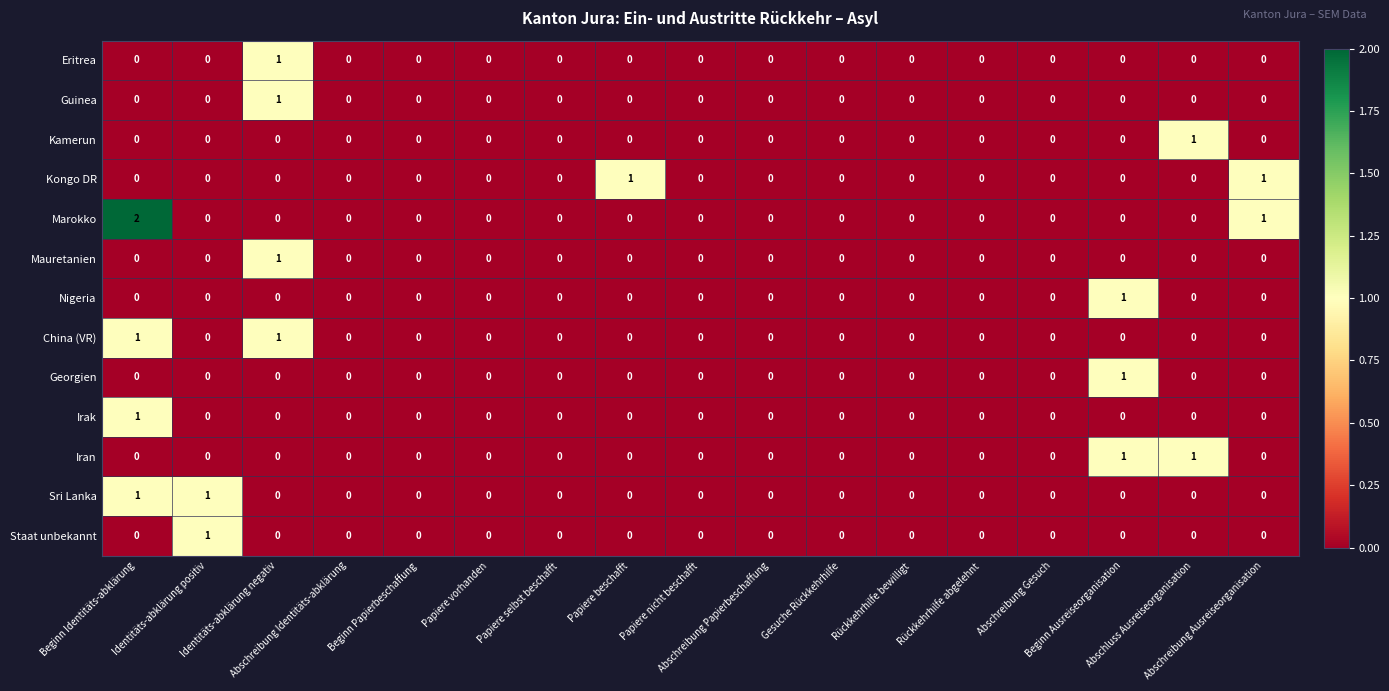

Which series has the largest total across all categories?

Marokko